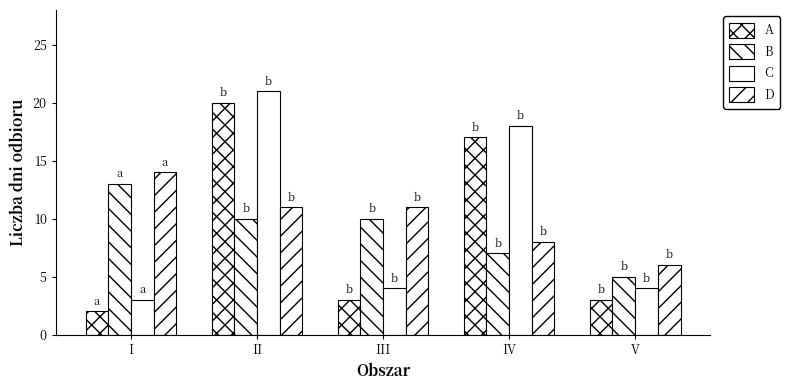

Reading left to right, list all the values displayed in this chart.

A (zmieszane I): 2	20	3	17	3
B (Szkło I): 13	10	10	7	5
C (zmieszane II): 3	21	4	18	4
D (Szkło II): 14	11	11	8	6